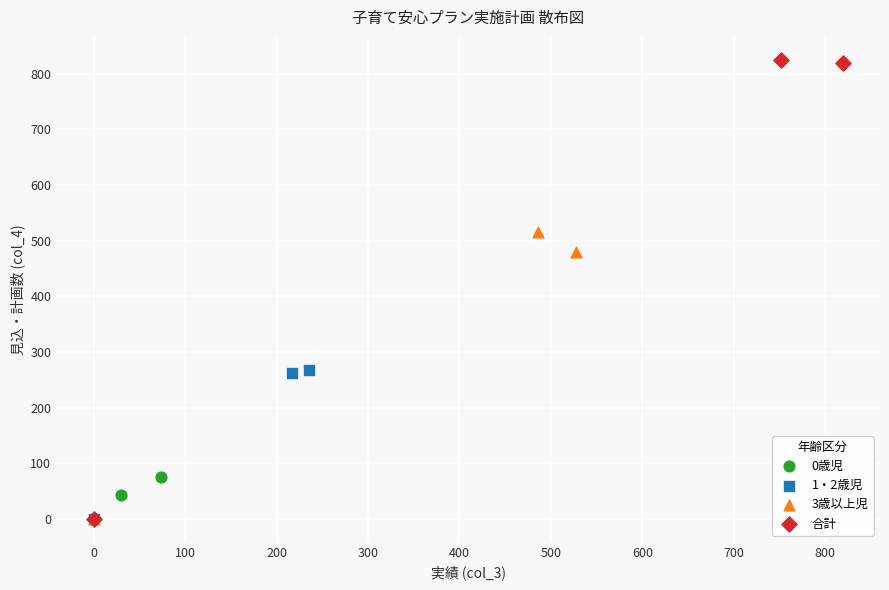

What are all the series names shown in the legend?

0歳児, 1・2歳児, 3歳以上児, 合計